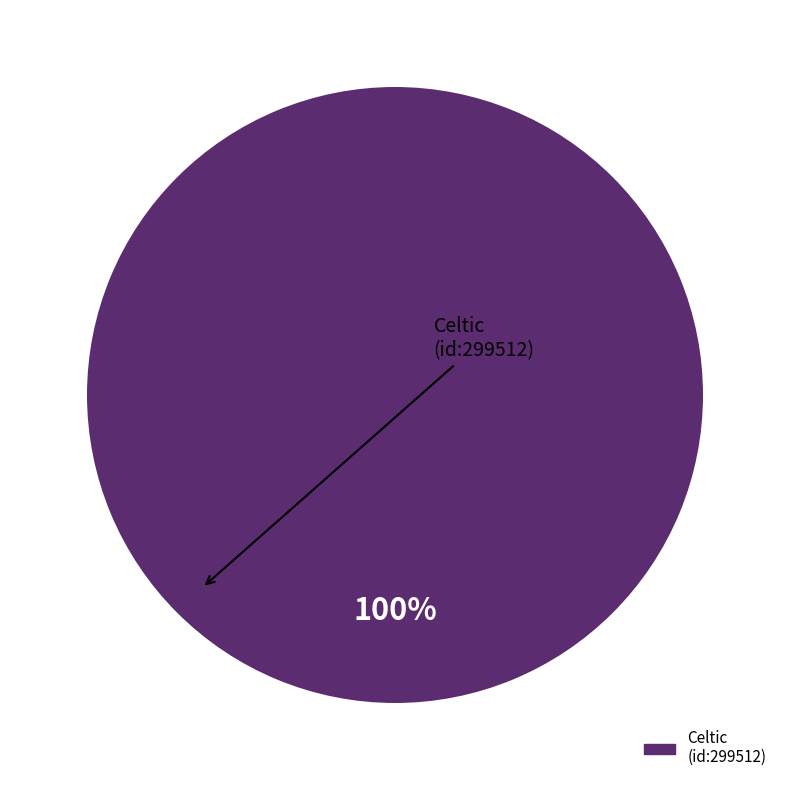

Does any single category account for the majority?

Yes